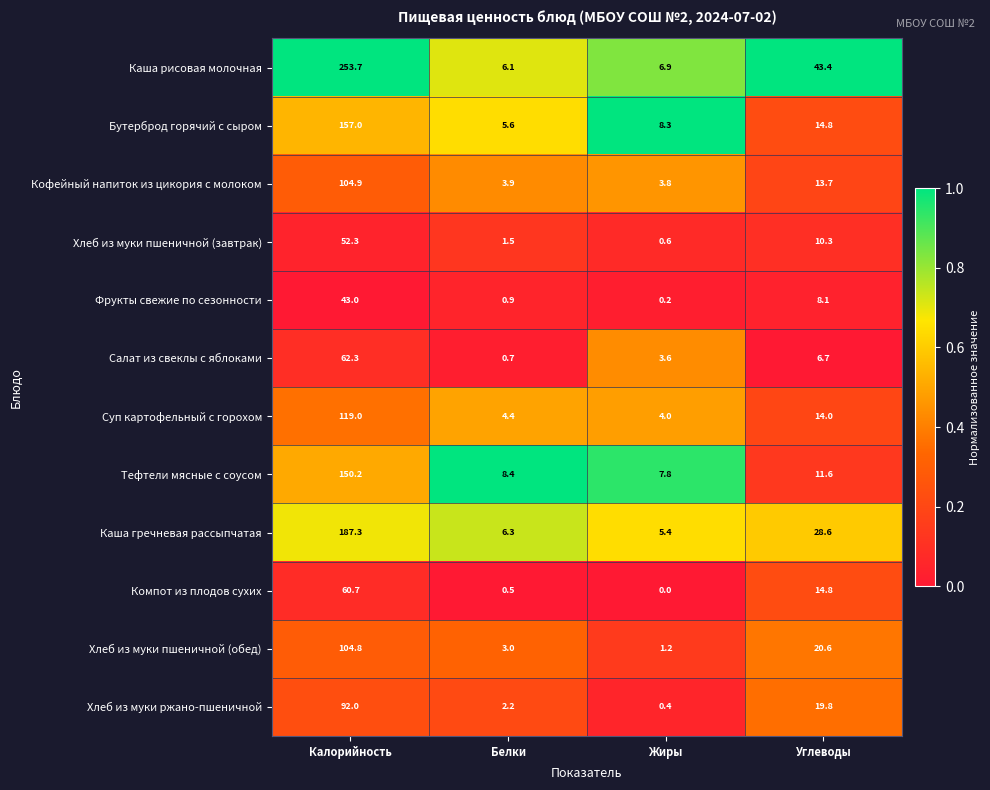

The Каша гречневая рассыпчатая series shows 6.3 at Белки. True or false?

True